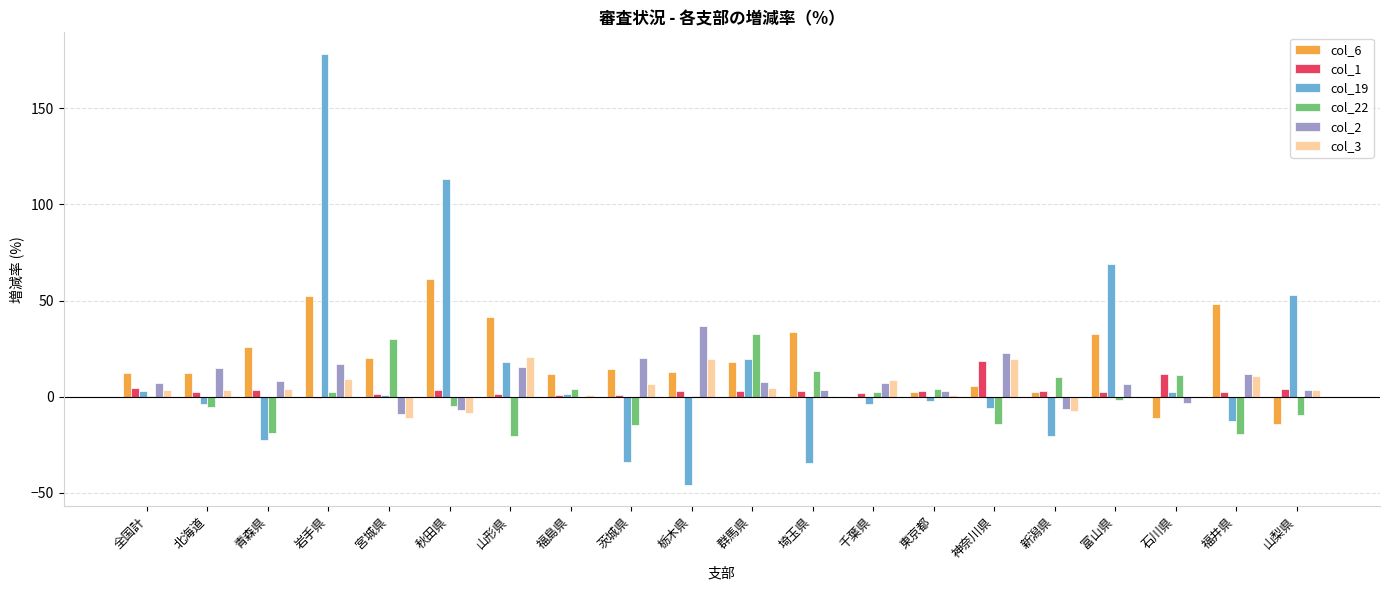

What is the difference between the col_6 values at 全国計 and 富山県?

20.3